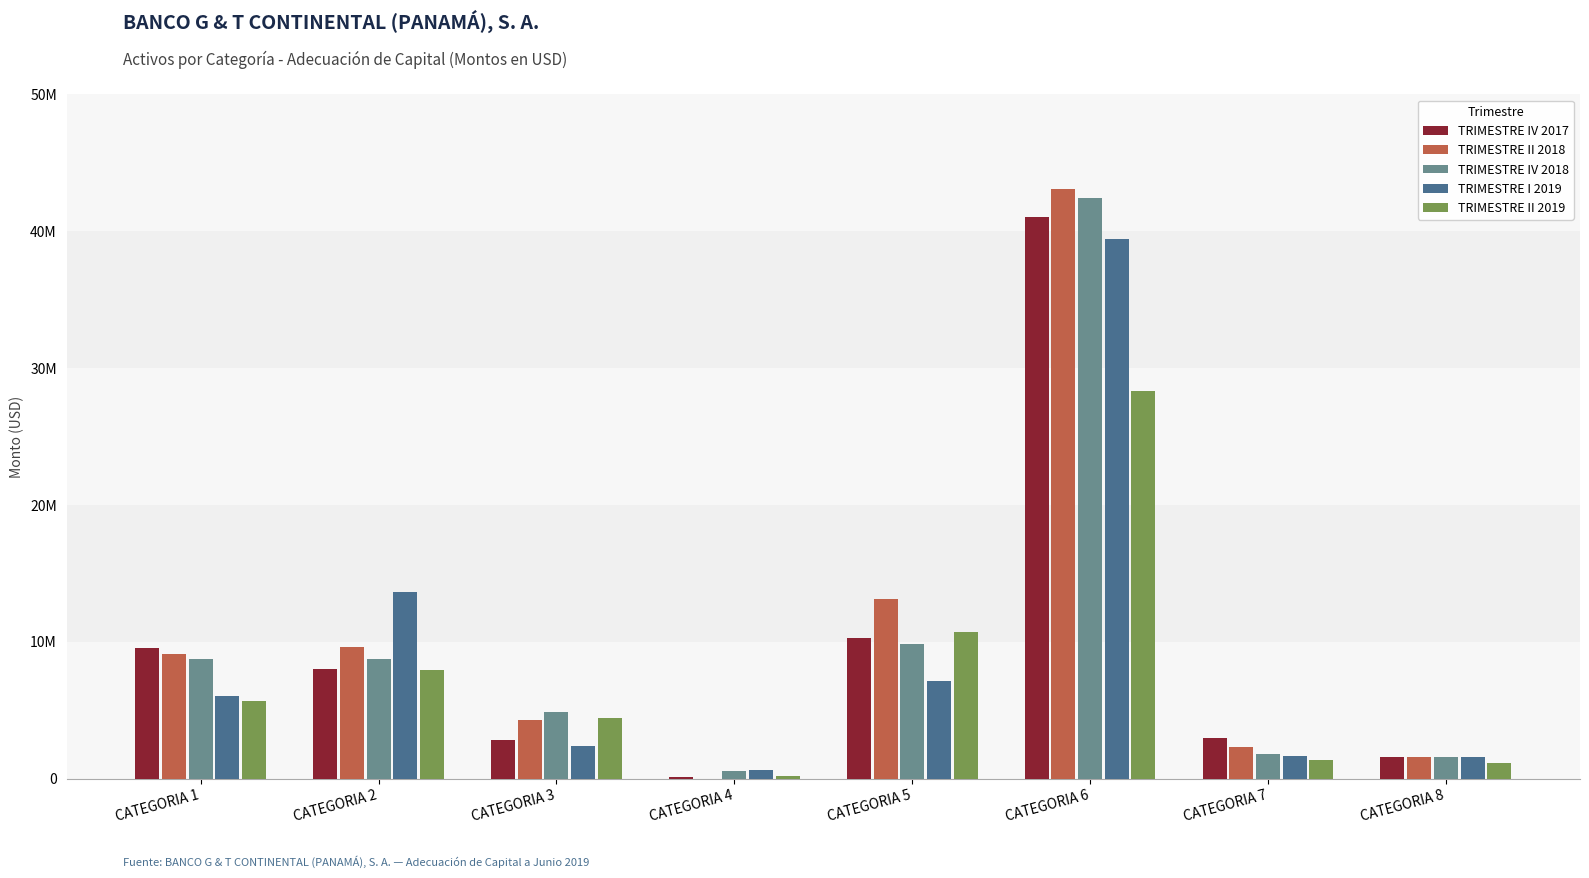

What is the difference between the highest and lowest values at CATEGORIA 7?

1667209.3